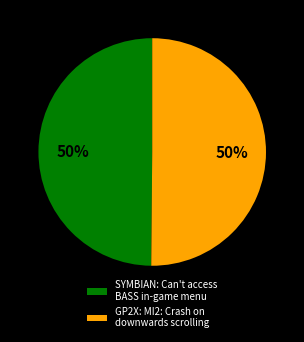

Count the number of slices in the pie.

2